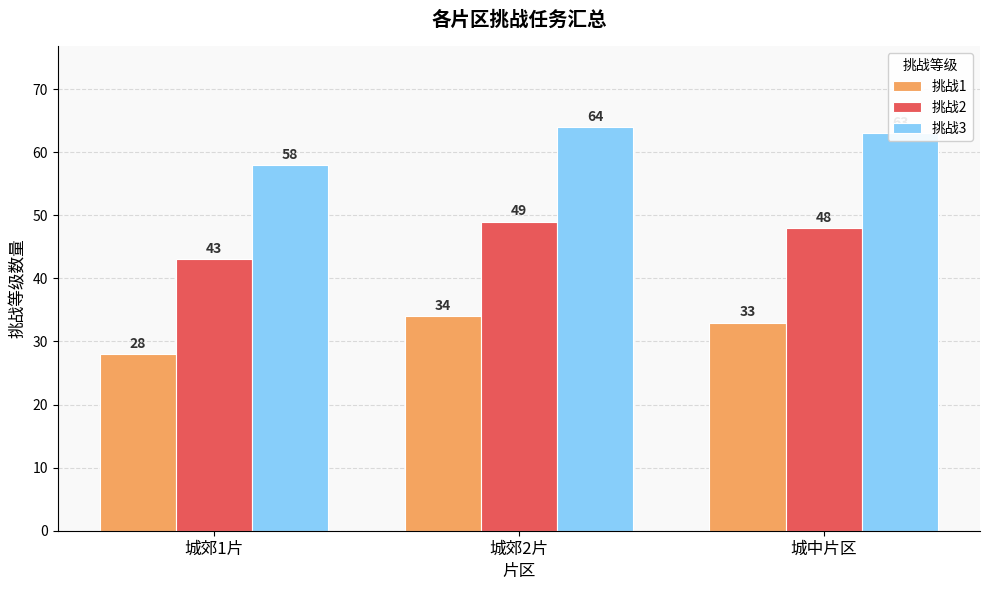

The 挑战3 series shows 64 at 城郊2片. True or false?

True